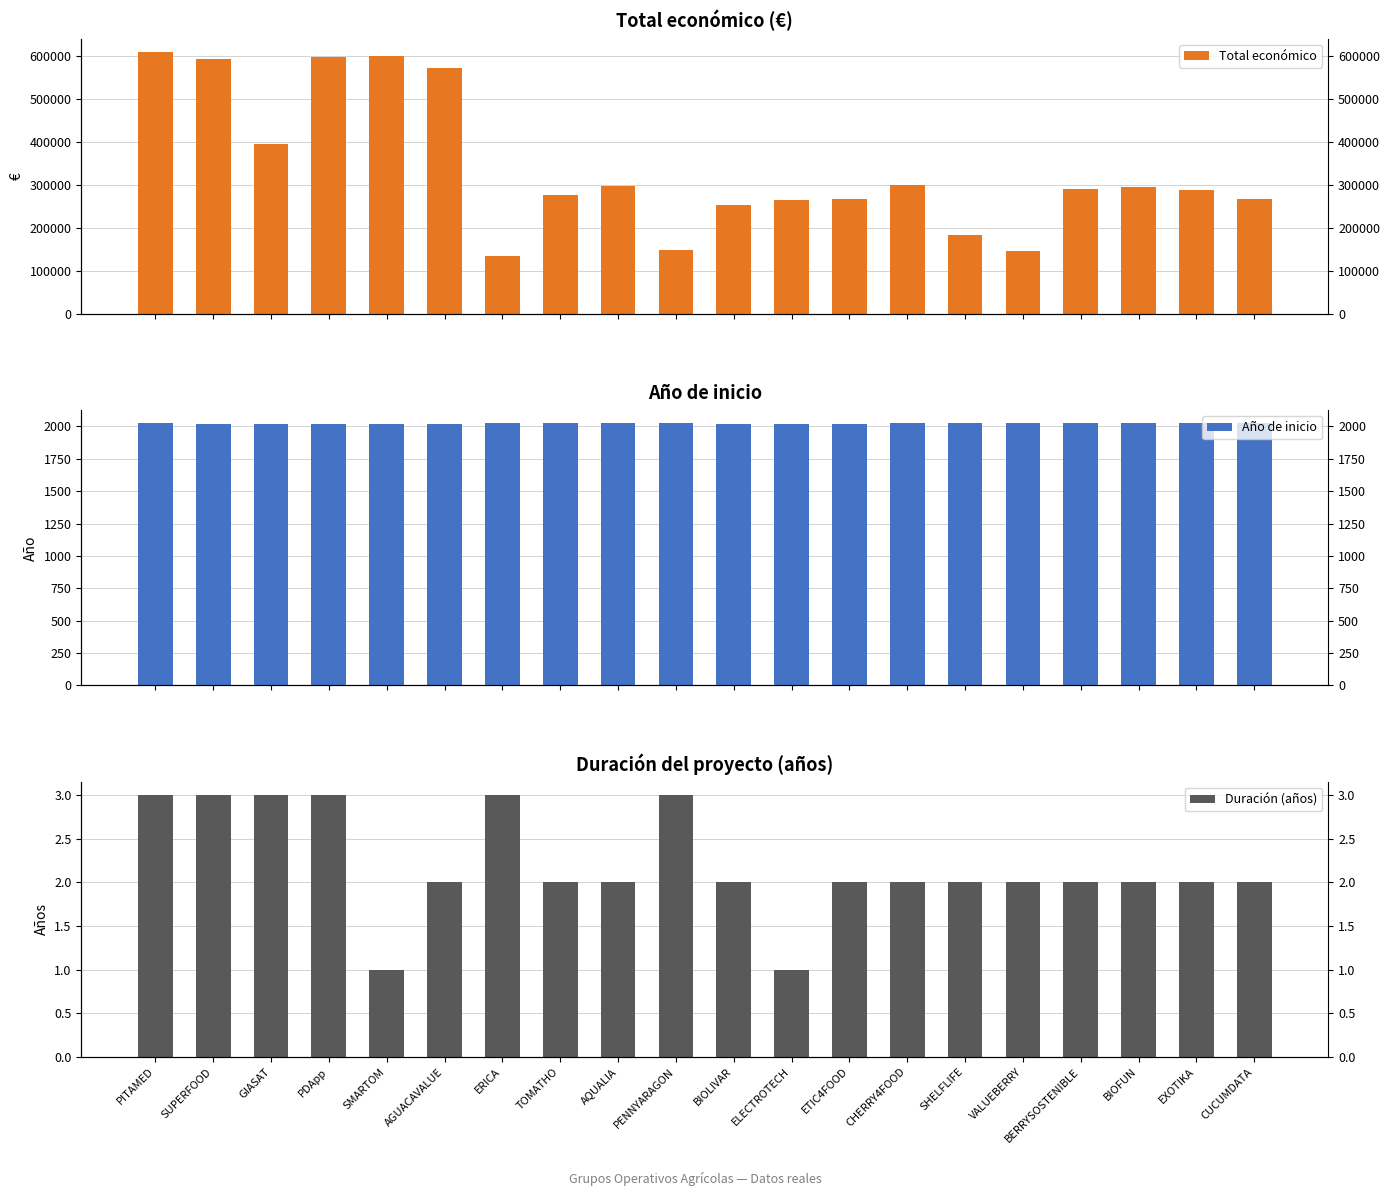

What is the highest value of the Año de inicio series?

2024